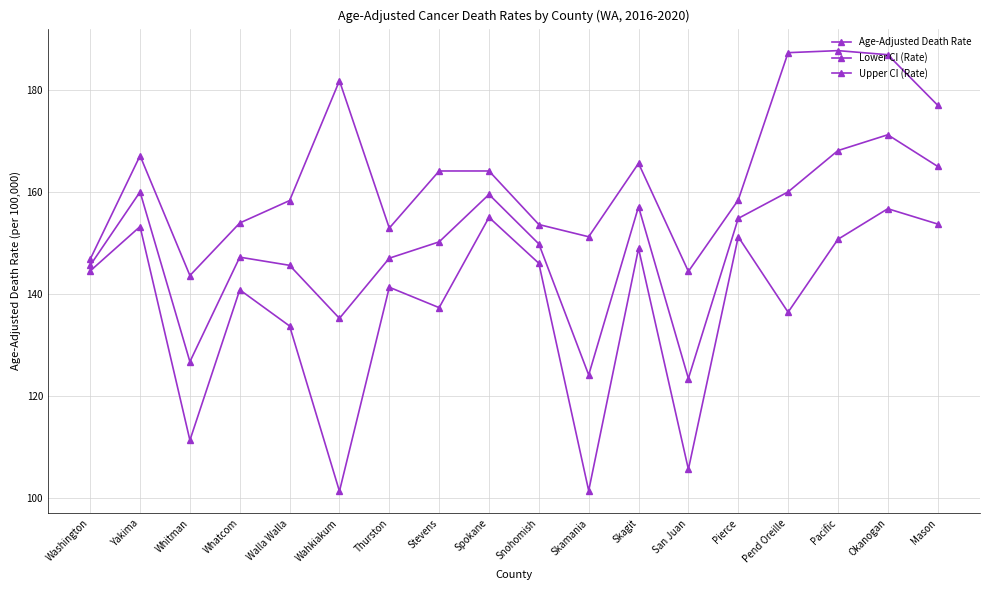

True or false: Upper CI (Rate) and Age-Adjusted Death Rate cross at least once.

False